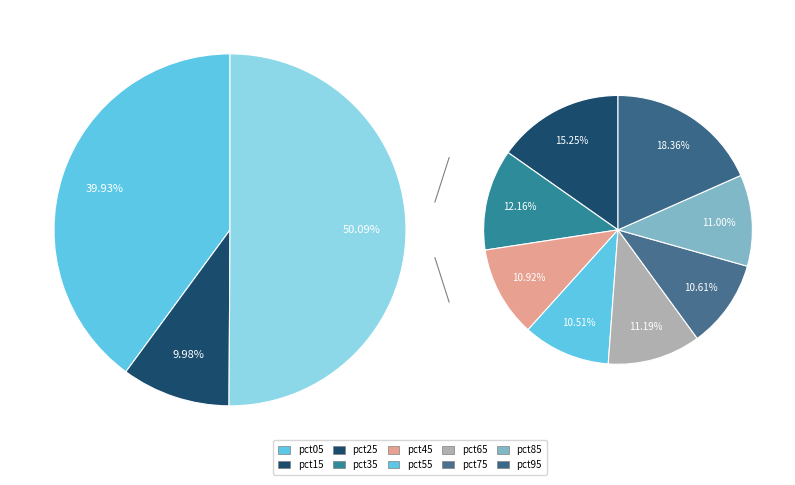

How much of the chart is everything except pct15?

90.0%